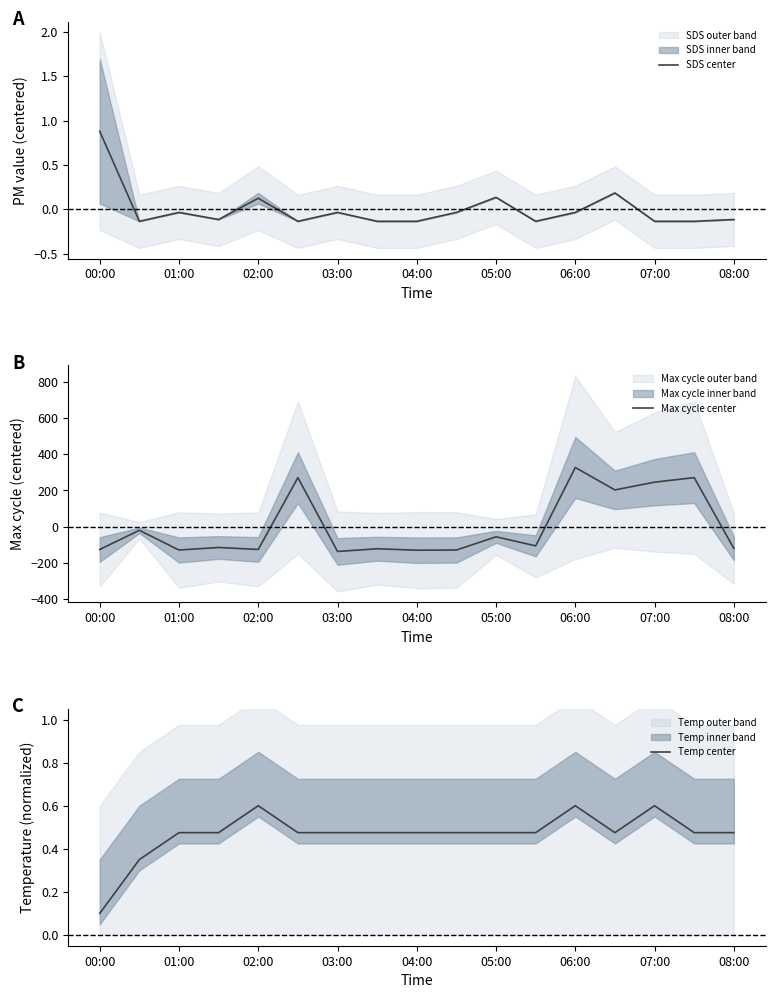

At which label does SDS center reach its peak?

00:00